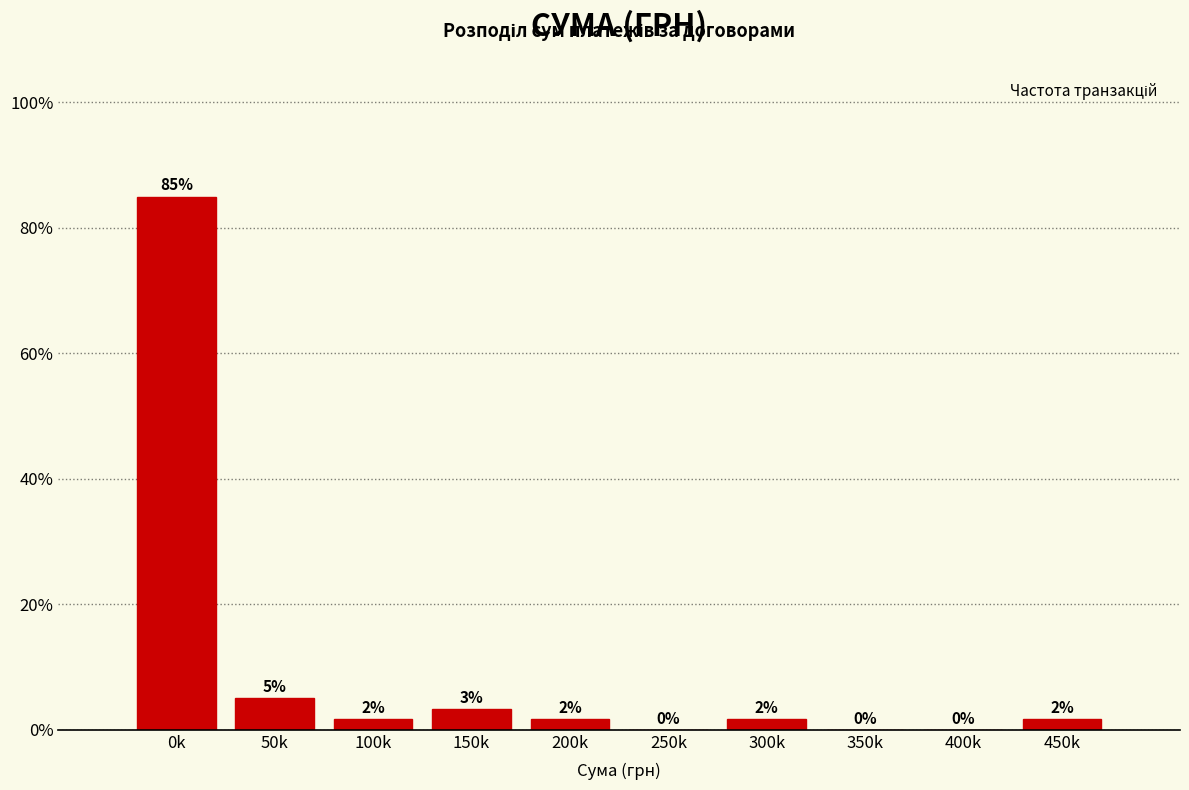

Between 200k and 350k, which is larger?

200k